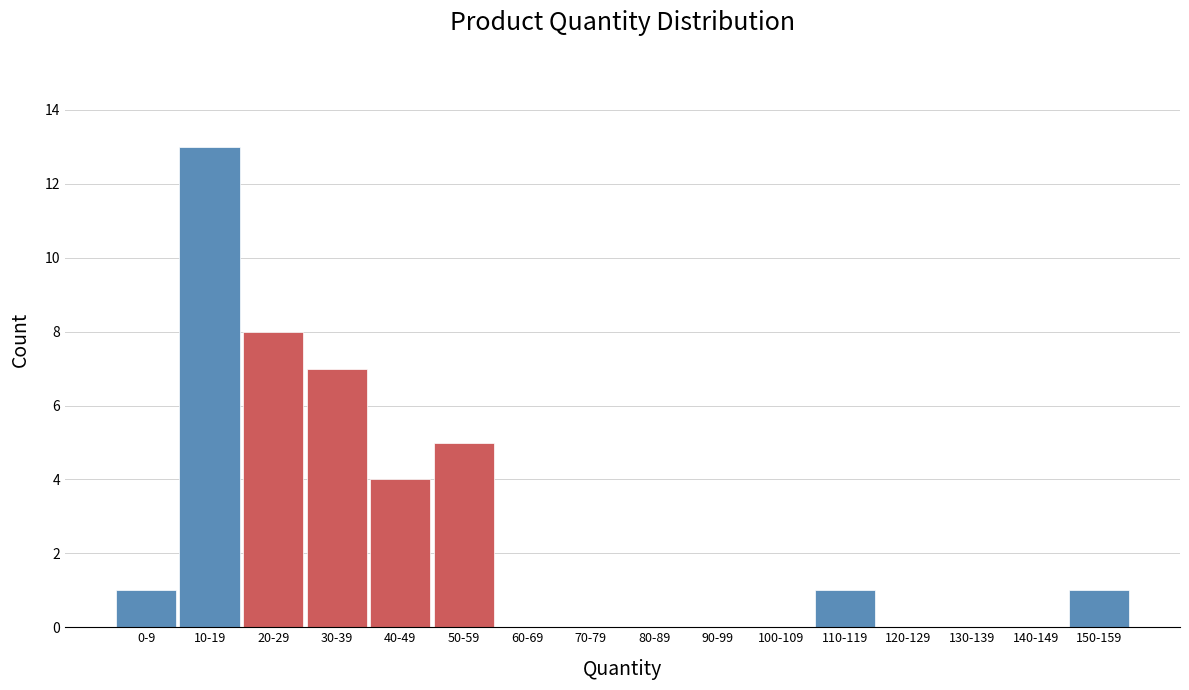

Reading left to right, what are all the values shown in this chart?

0-9=1	10-19=13	20-29=8	30-39=7	40-49=4	50-59=5	60-69=0	70-79=0	80-89=0	90-99=0	100-109=0	110-119=1	120-129=0	130-139=0	140-149=0	150-159=1